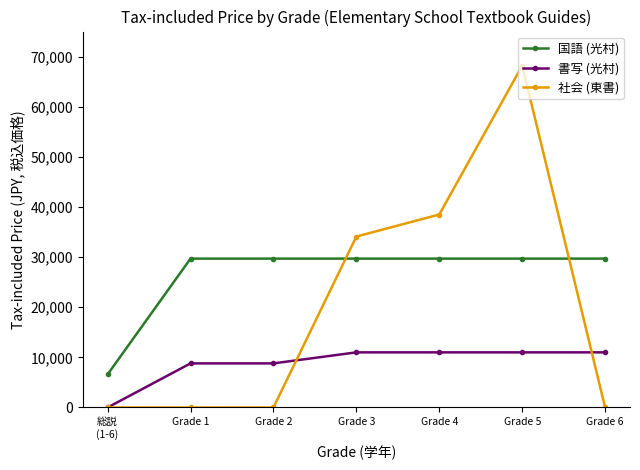

What is the total value across all series at Grade 4?

79200